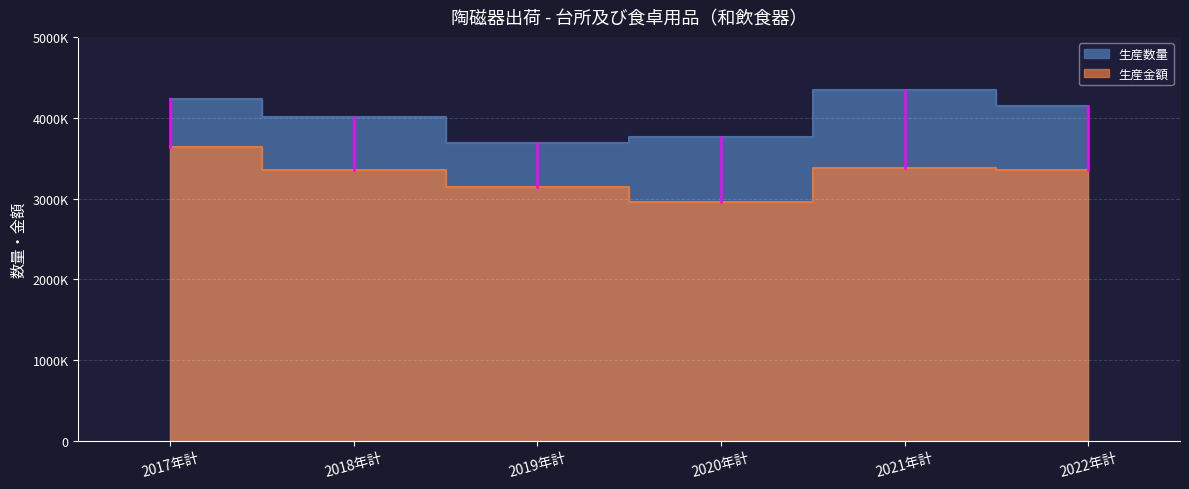

Reading left to right, list all the values displayed in this chart.

生産数量: 4228954	4010382	3693199	3762019	4350476	4146612
生産金額: 3639454	3354954	3140809	2958569	3377691	3351783